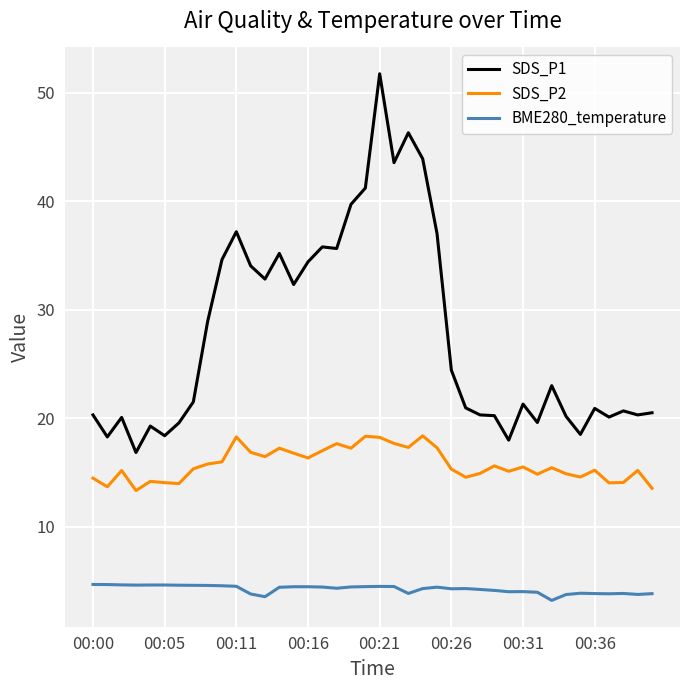

What is the maximum value for BME280_temperature?

4.7